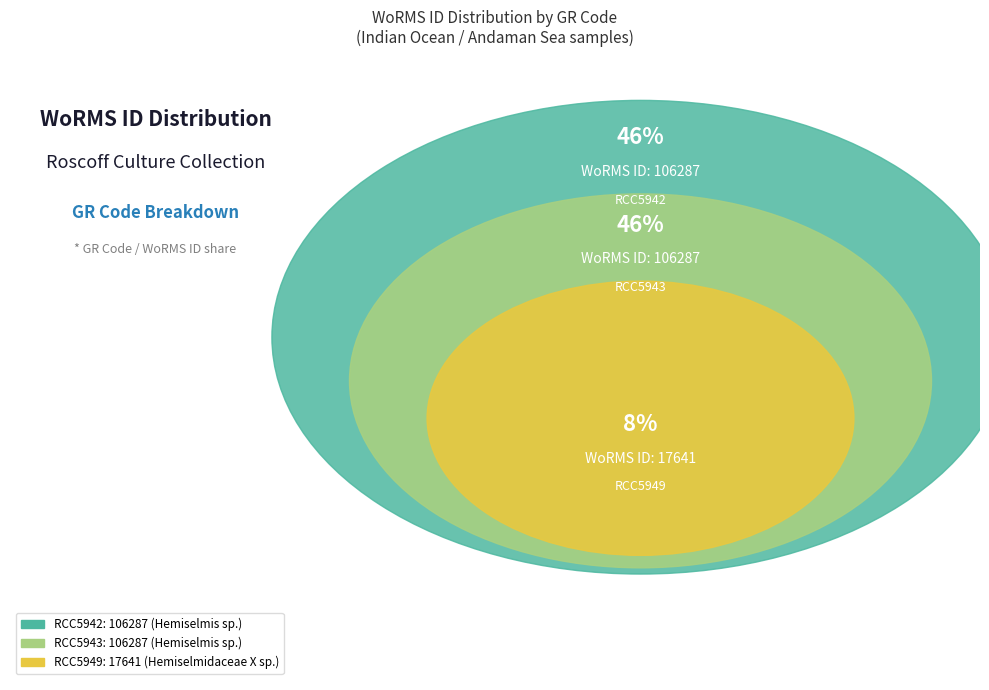

How many segments does this pie chart have?

3